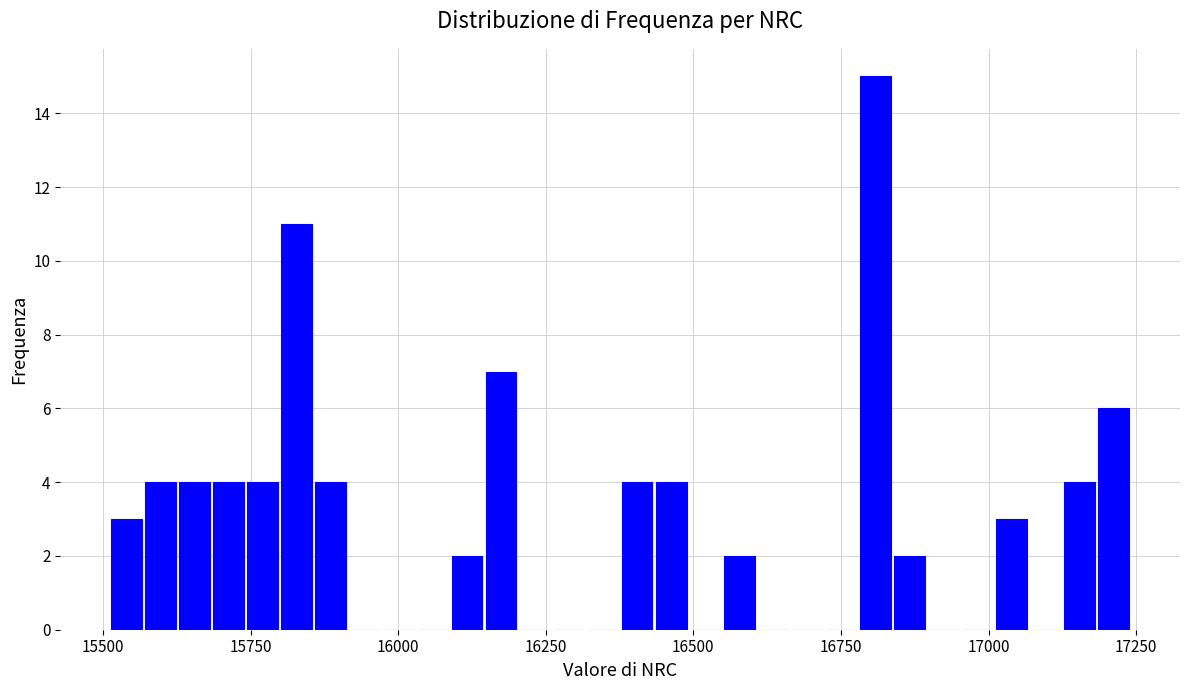

Read against the x-axis, roughly where is the centre of the tallest bar?

16800